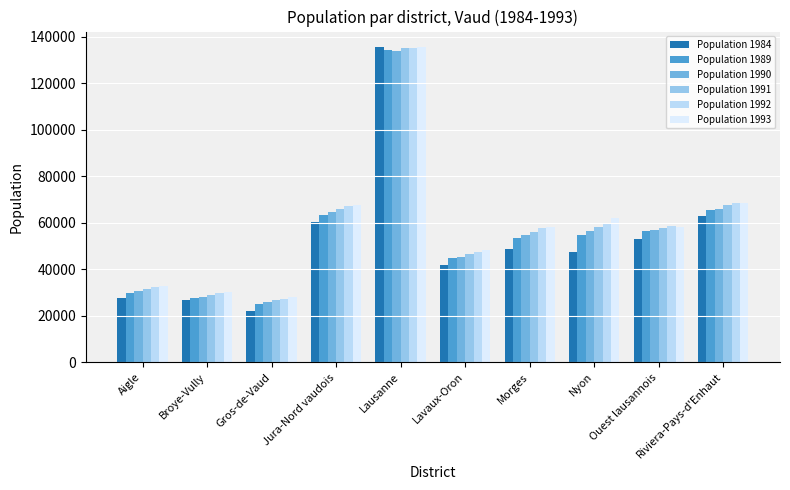

What are all the series names shown in the legend?

Population 1984, Population 1989, Population 1990, Population 1991, Population 1992, Population 1993